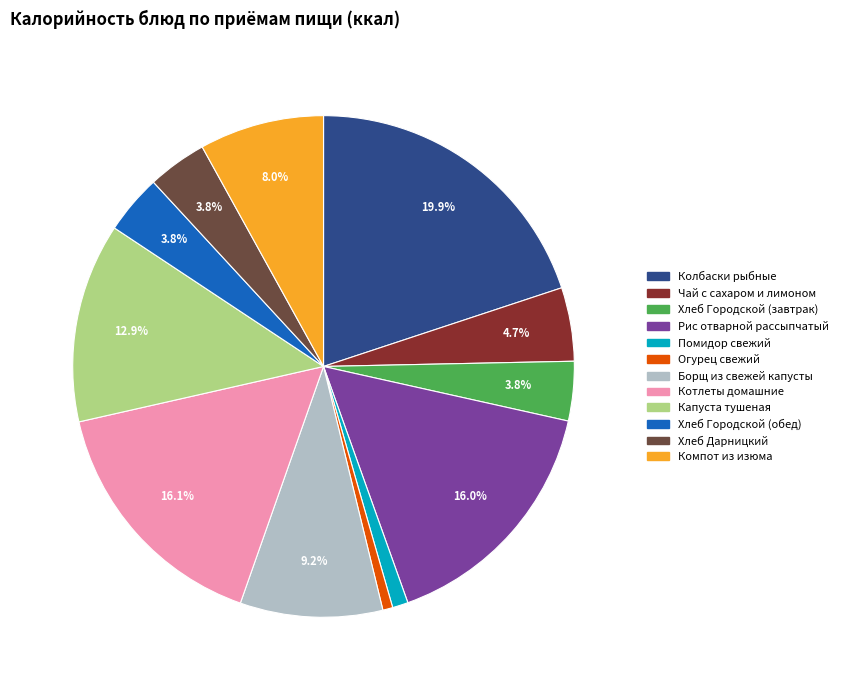

Which slice is the largest?

Колбаски рыбные